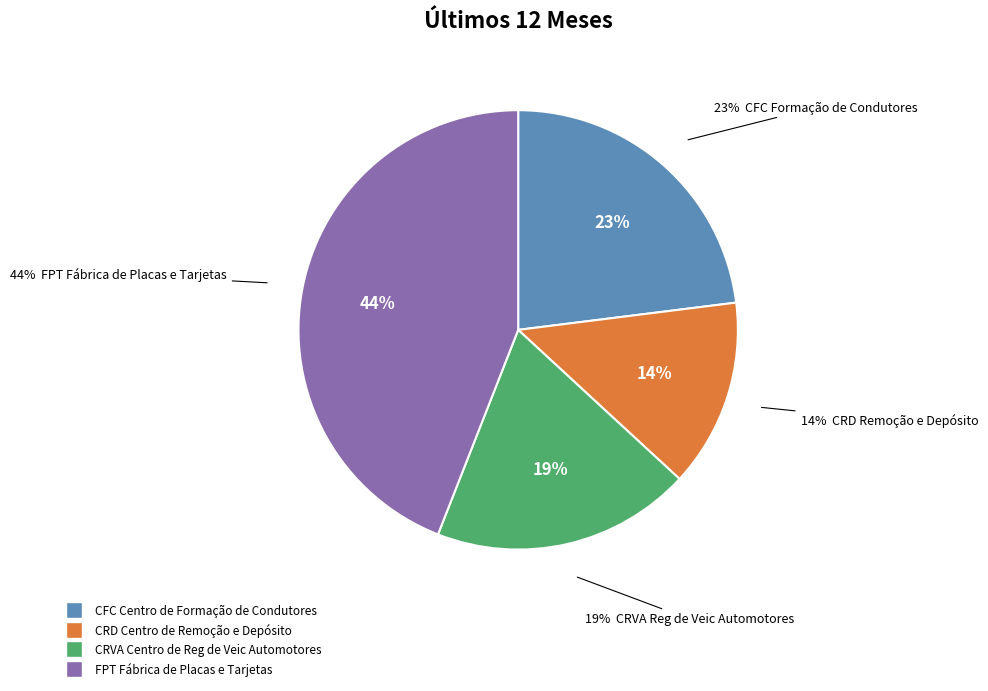

To the nearest percent, what is the difference between the FPT Fábrica de Placas e Tarjetas and CFC Centro de Formação de Condutores slice percentages?

21%